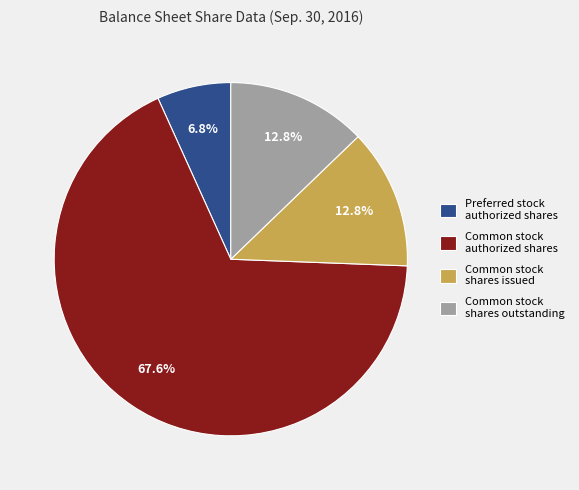

How many segments does this pie chart have?

4